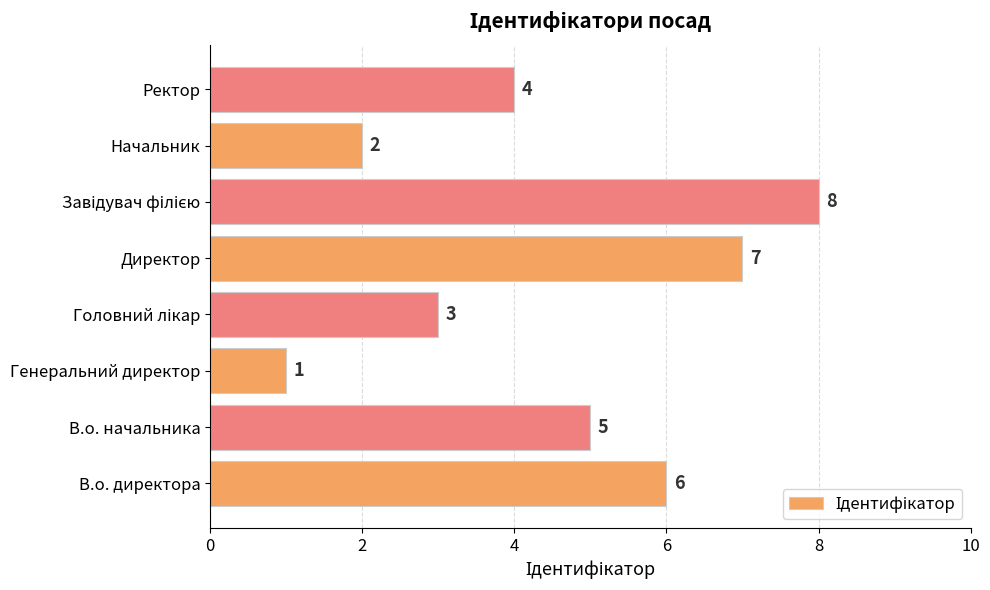

Count the values in the range 3 to 7.

5